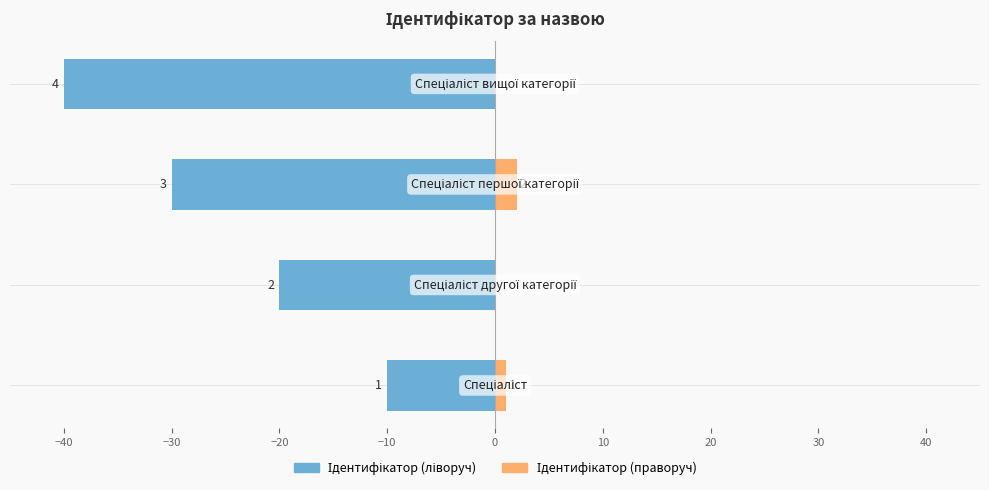

What are all the series names shown in the legend?

Ідентифікатор (ліворуч), Ідентифікатор (праворуч)